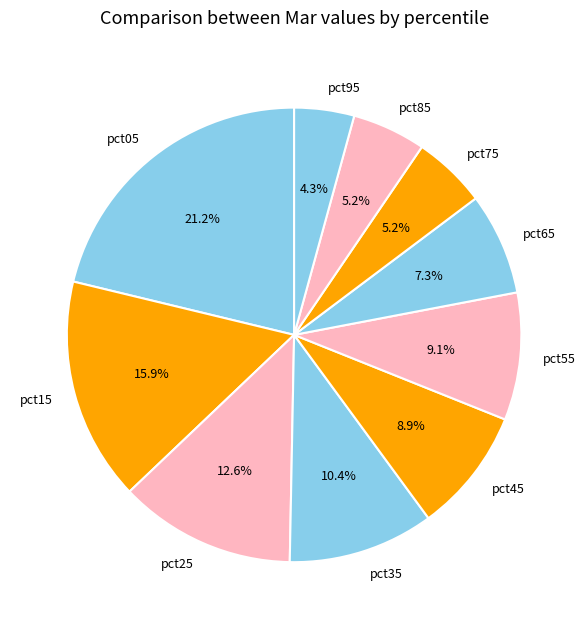

To the nearest percent, what portion does pct05 represent?

21%